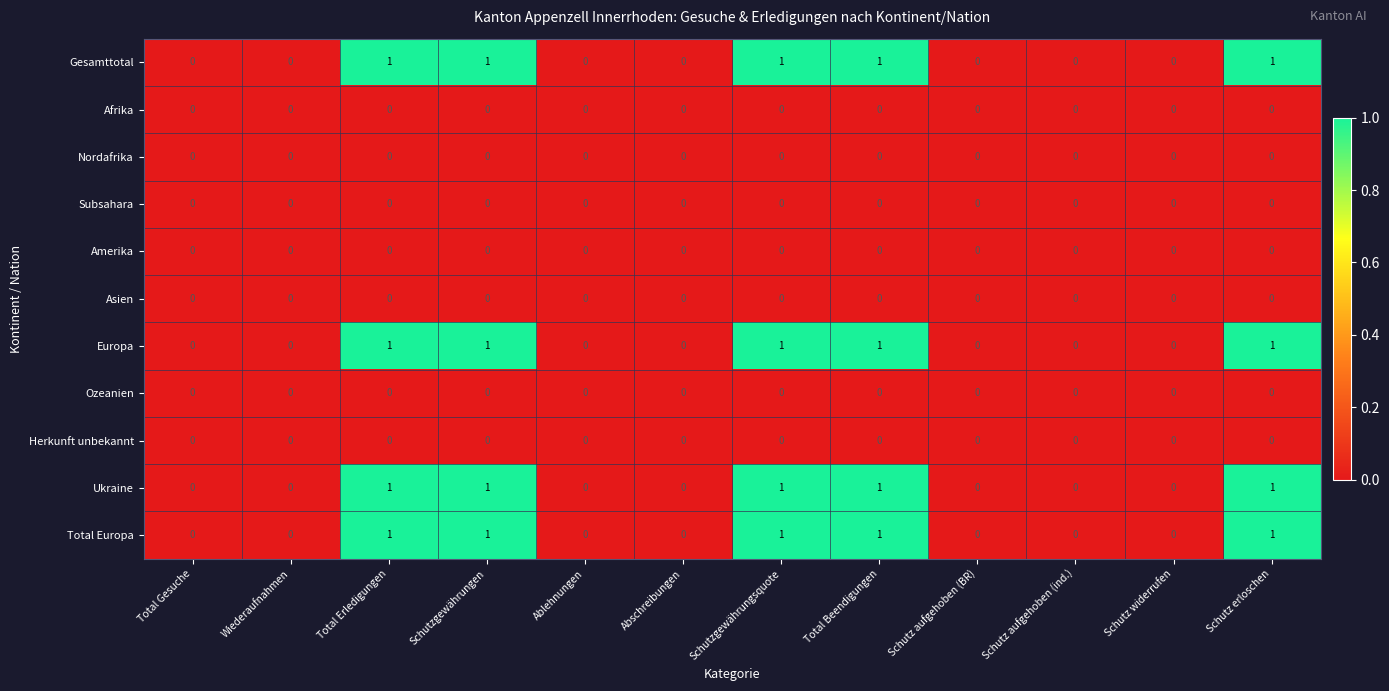

What is the total value across all series at Schutzgewährungen?

4